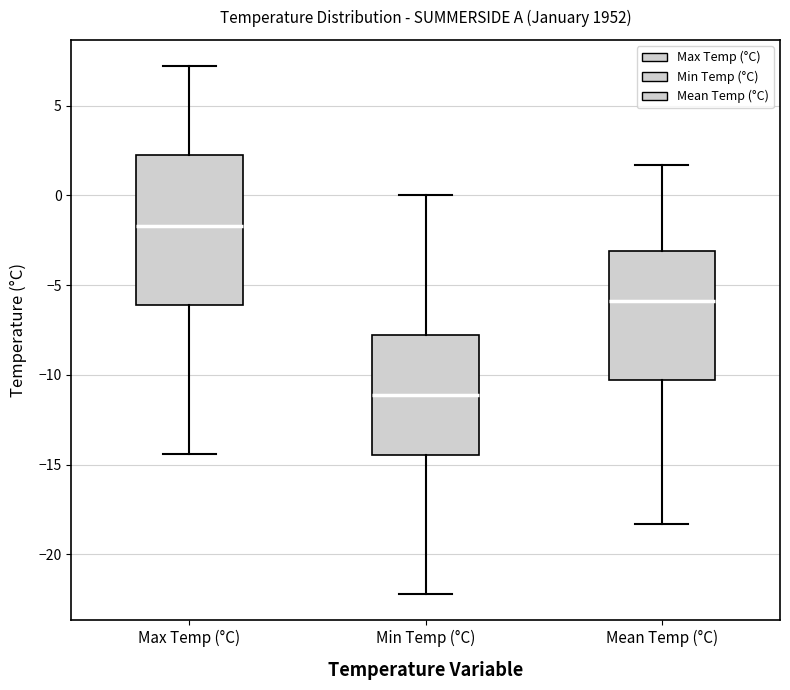

Which box's median line is the highest?

Max Temp (°C)